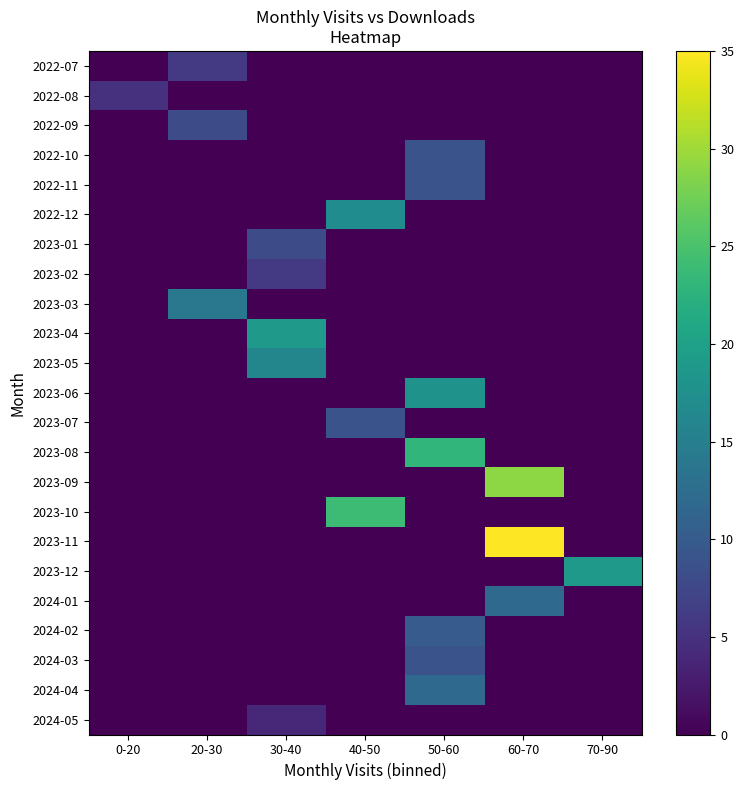

Reading left to right, what are all the values shown in this chart?

2022-07: 0-20=0	20-30=6	30-40=0	40-50=0	50-60=0	60-70=0	70-90=0
2022-08: 0-20=5	20-30=0	30-40=0	40-50=0	50-60=0	60-70=0	70-90=0
2022-09: 0-20=0	20-30=8	30-40=0	40-50=0	50-60=0	60-70=0	70-90=0
2022-10: 0-20=0	20-30=0	30-40=0	40-50=0	50-60=9	60-70=0	70-90=0
2022-11: 0-20=0	20-30=0	30-40=0	40-50=0	50-60=9	60-70=0	70-90=0
2022-12: 0-20=0	20-30=0	30-40=0	40-50=17	50-60=0	60-70=0	70-90=0
2023-01: 0-20=0	20-30=0	30-40=8	40-50=0	50-60=0	60-70=0	70-90=0
2023-02: 0-20=0	20-30=0	30-40=6	40-50=0	50-60=0	60-70=0	70-90=0
2023-03: 0-20=0	20-30=14	30-40=0	40-50=0	50-60=0	60-70=0	70-90=0
2023-04: 0-20=0	20-30=0	30-40=19	40-50=0	50-60=0	60-70=0	70-90=0
2023-05: 0-20=0	20-30=0	30-40=16	40-50=0	50-60=0	60-70=0	70-90=0
2023-06: 0-20=0	20-30=0	30-40=0	40-50=0	50-60=18	60-70=0	70-90=0
2023-07: 0-20=0	20-30=0	30-40=0	40-50=9	50-60=0	60-70=0	70-90=0
2023-08: 0-20=0	20-30=0	30-40=0	40-50=0	50-60=23	60-70=0	70-90=0
2023-09: 0-20=0	20-30=0	30-40=0	40-50=0	50-60=0	60-70=29	70-90=0
2023-10: 0-20=0	20-30=0	30-40=0	40-50=24	50-60=0	60-70=0	70-90=0
2023-11: 0-20=0	20-30=0	30-40=0	40-50=0	50-60=0	60-70=35	70-90=0
2023-12: 0-20=0	20-30=0	30-40=0	40-50=0	50-60=0	60-70=0	70-90=19
2024-01: 0-20=0	20-30=0	30-40=0	40-50=0	50-60=0	60-70=12	70-90=0
2024-02: 0-20=0	20-30=0	30-40=0	40-50=0	50-60=10	60-70=0	70-90=0
2024-03: 0-20=0	20-30=0	30-40=0	40-50=0	50-60=9	60-70=0	70-90=0
2024-04: 0-20=0	20-30=0	30-40=0	40-50=0	50-60=12	60-70=0	70-90=0
2024-05: 0-20=0	20-30=0	30-40=4	40-50=0	50-60=0	60-70=0	70-90=0